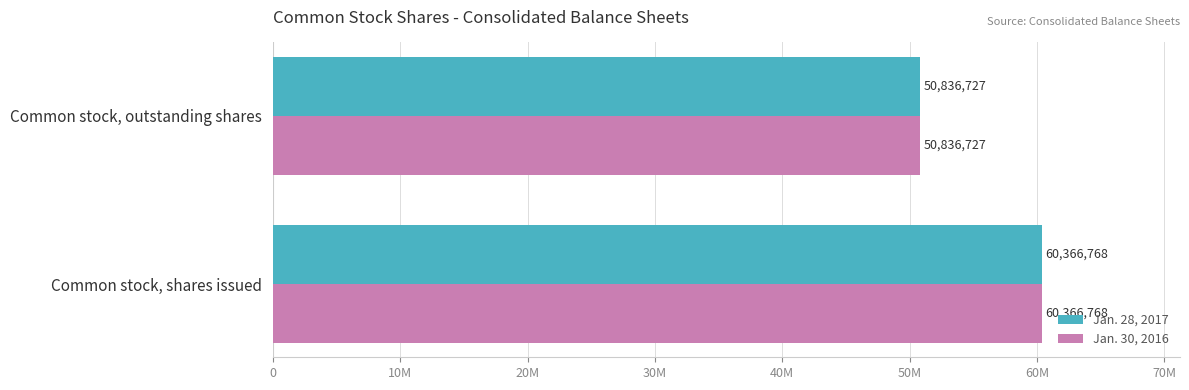

Reading right to left, transcribe all the data shown in this chart.

Jan. 28, 2017: 50836727	60366768
Jan. 30, 2016: 50836727	60366768